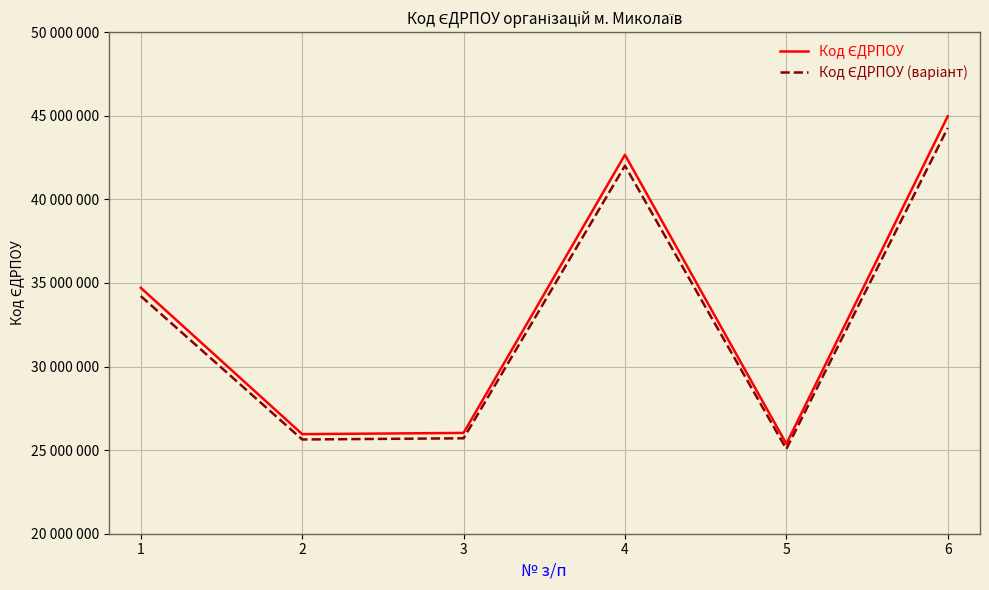

True or false: Код ЄДРПОУ (варіант) and Код ЄДРПОУ cross at least once.

False